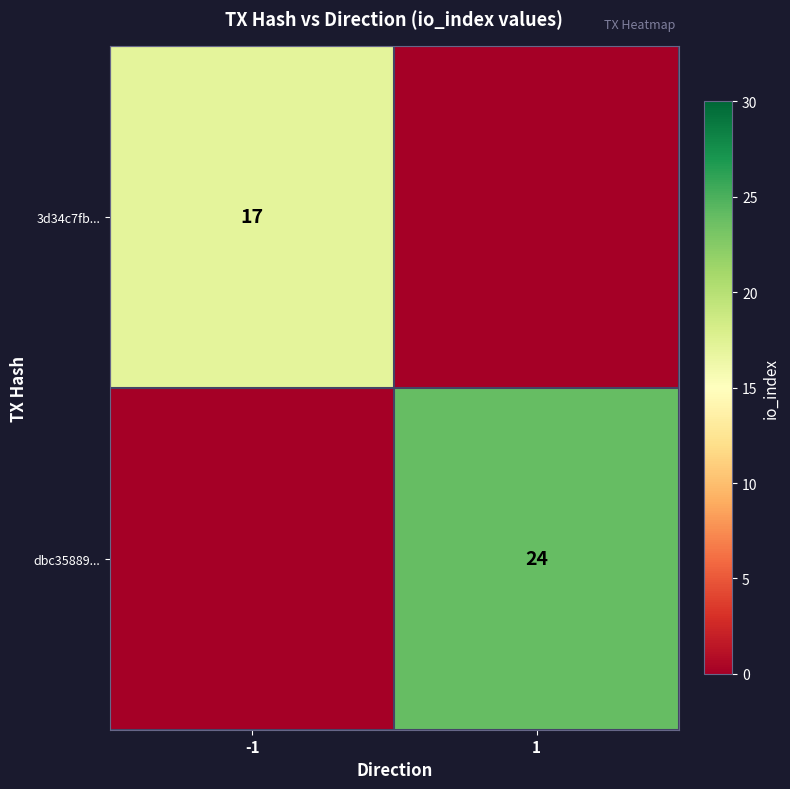

The value of 3d34c7fb... at -1 is 12. True or false?

False